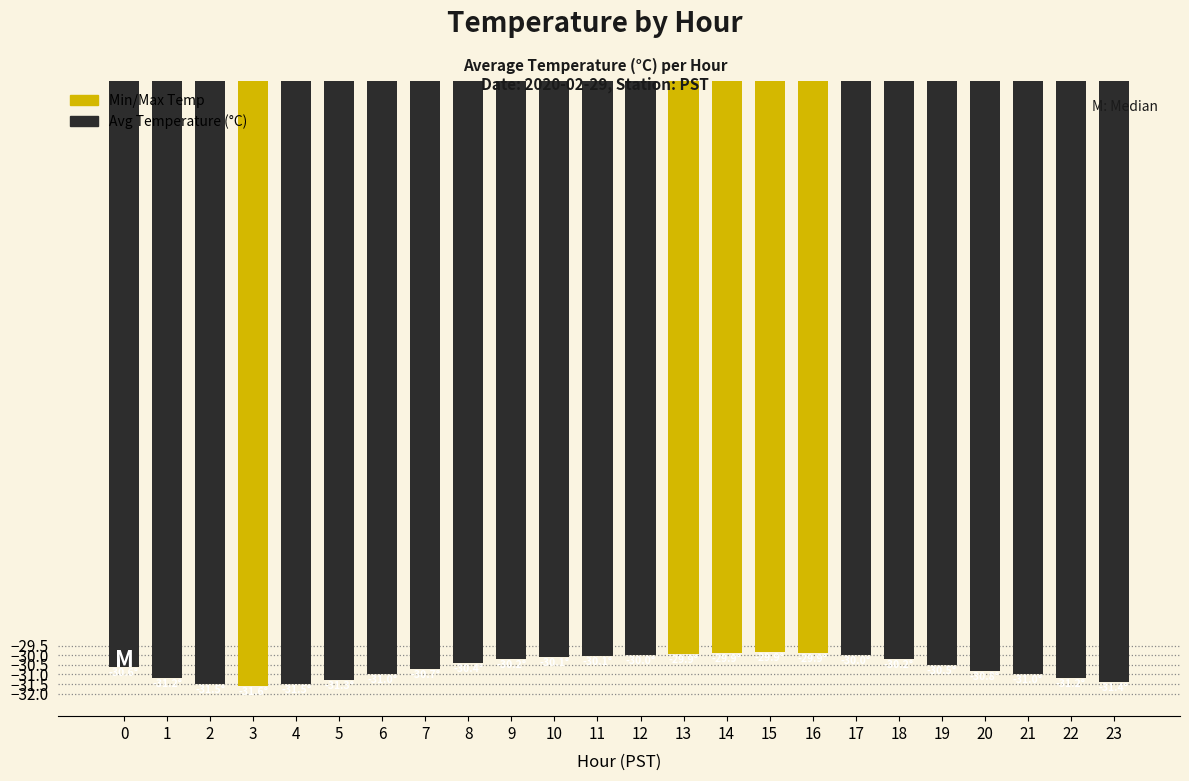

Which has a higher value, 10 or 20?

10